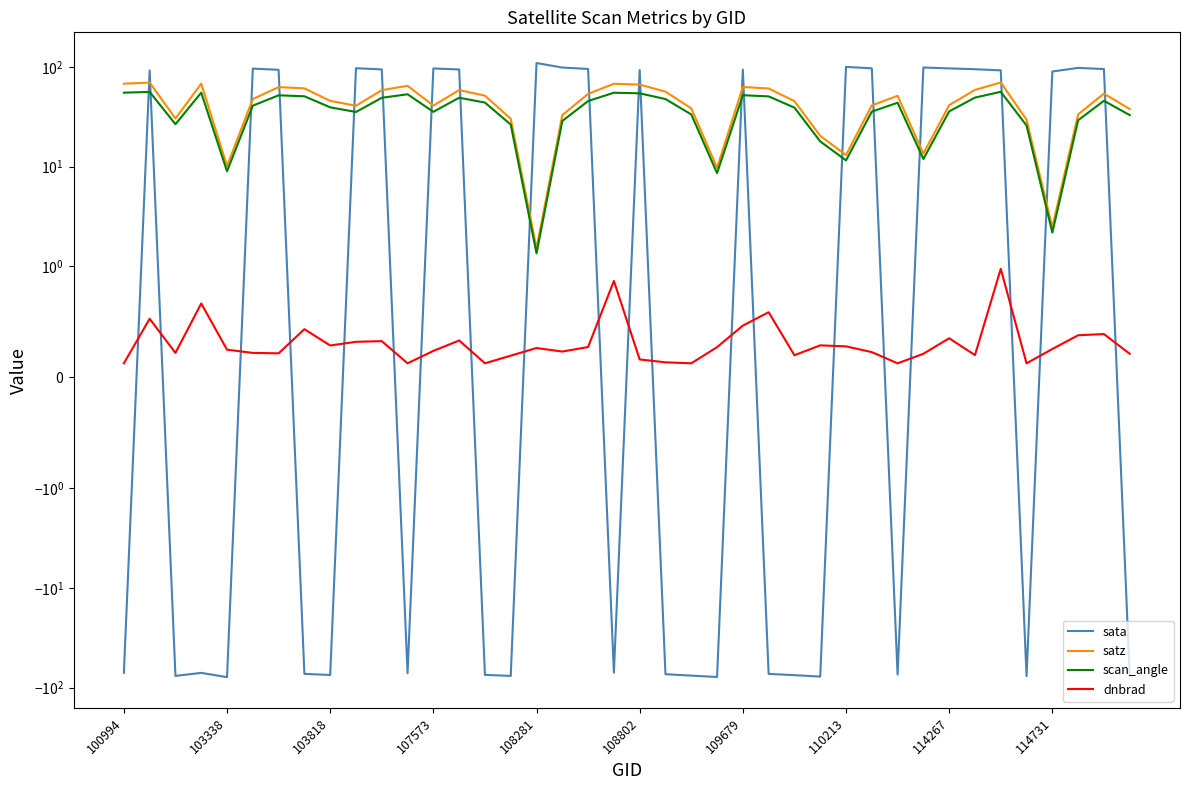

Which series has the widest spread of values?

sata